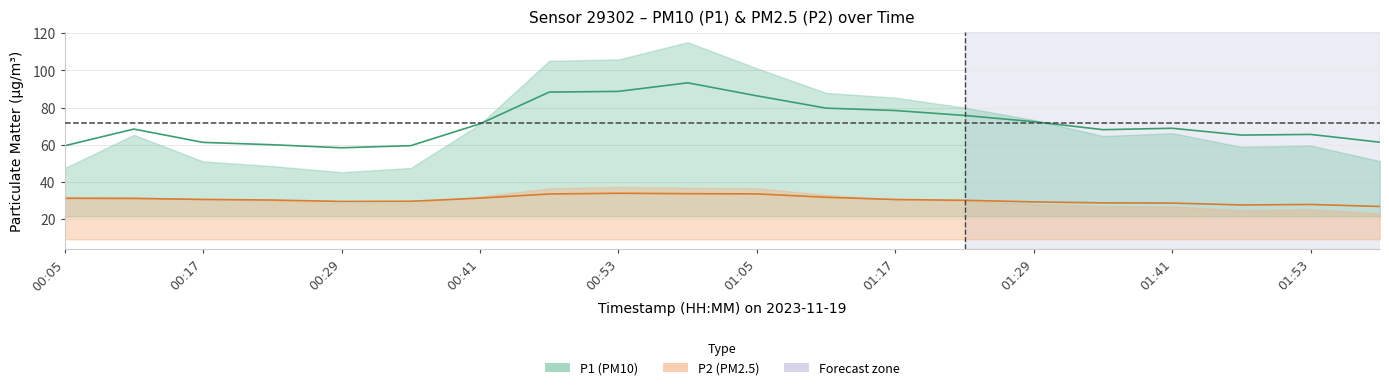

Between 00:29 and 01:29, which is larger?

01:29